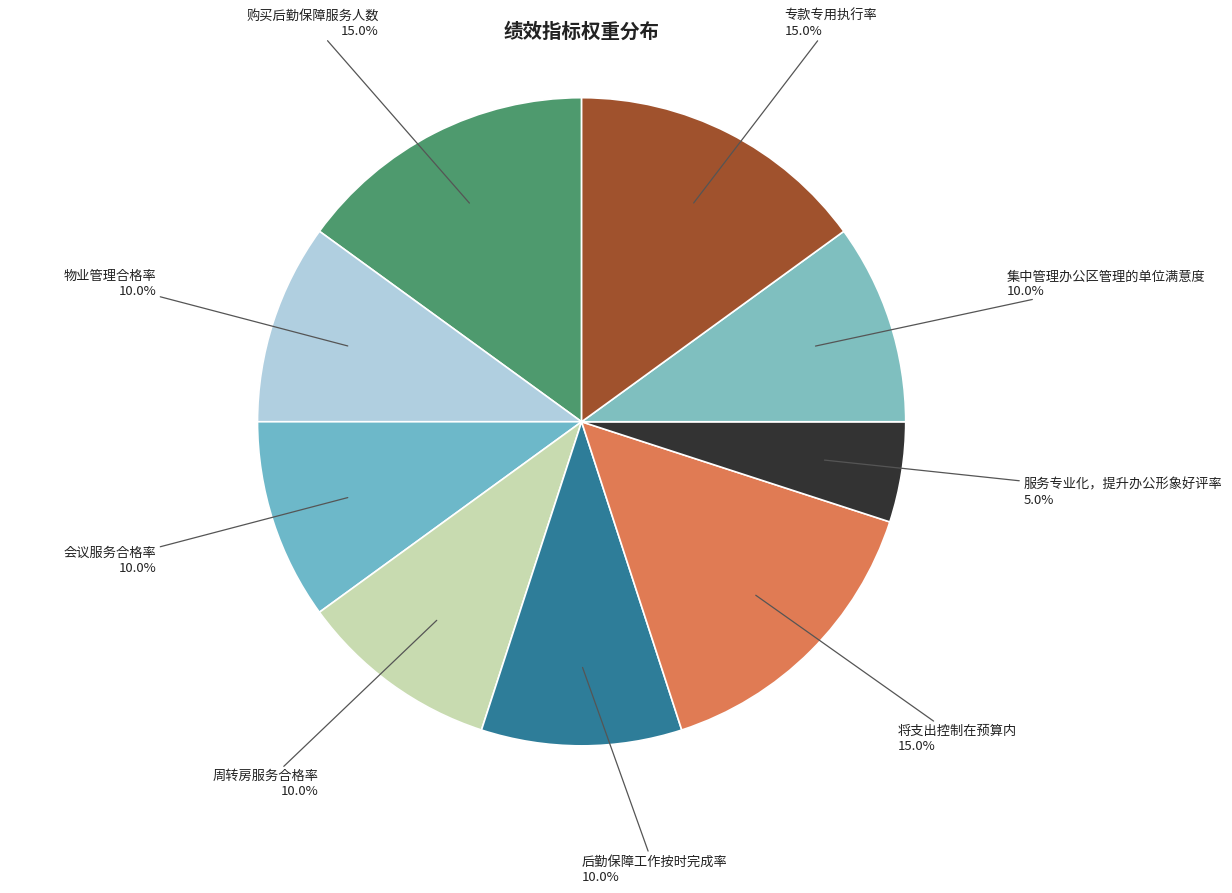

Rank the categories by value from highest to lowest.

购买后勤保障服务人数, 将支出控制在预算内, 专款专用执行率, 物业管理合格率, 会议服务合格率, 周转房服务合格率, 后勤保障工作按时完成率, 集中管理办公区管理的单位满意度, 服务专业化，提升办公形象好评率